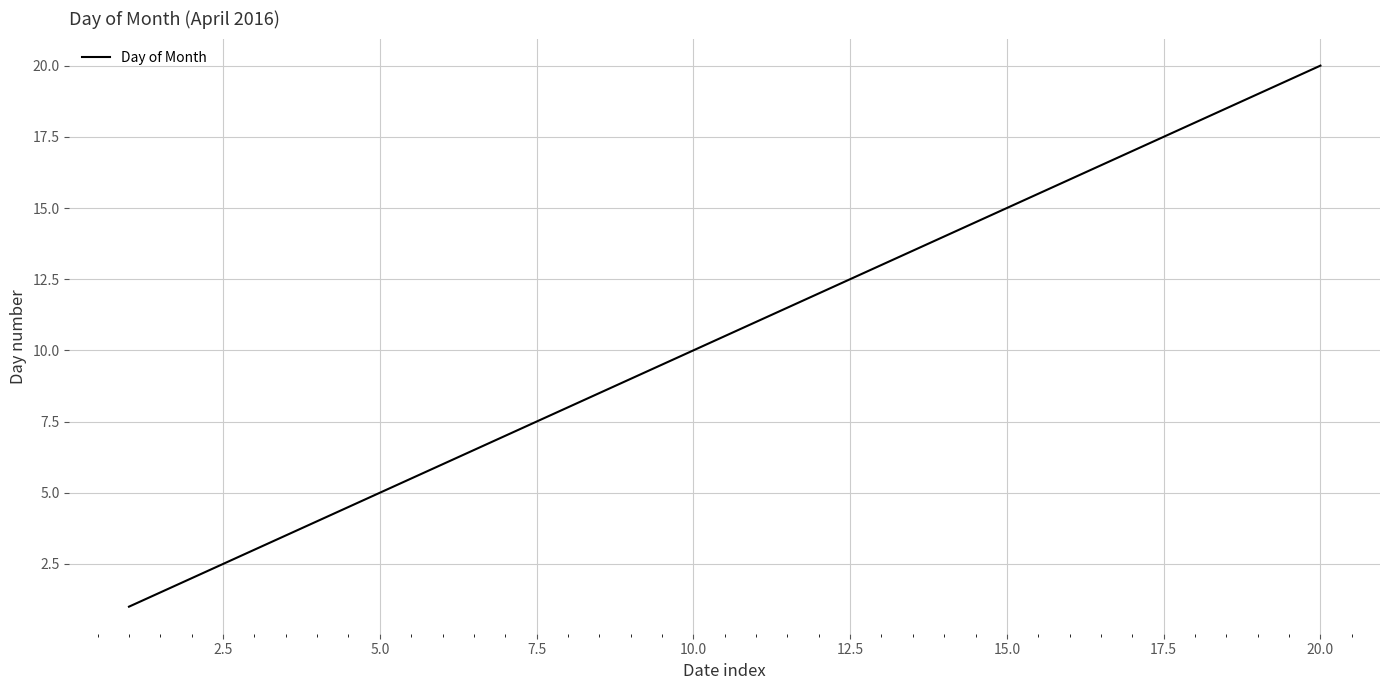

What is the maximum value shown in the chart?

20